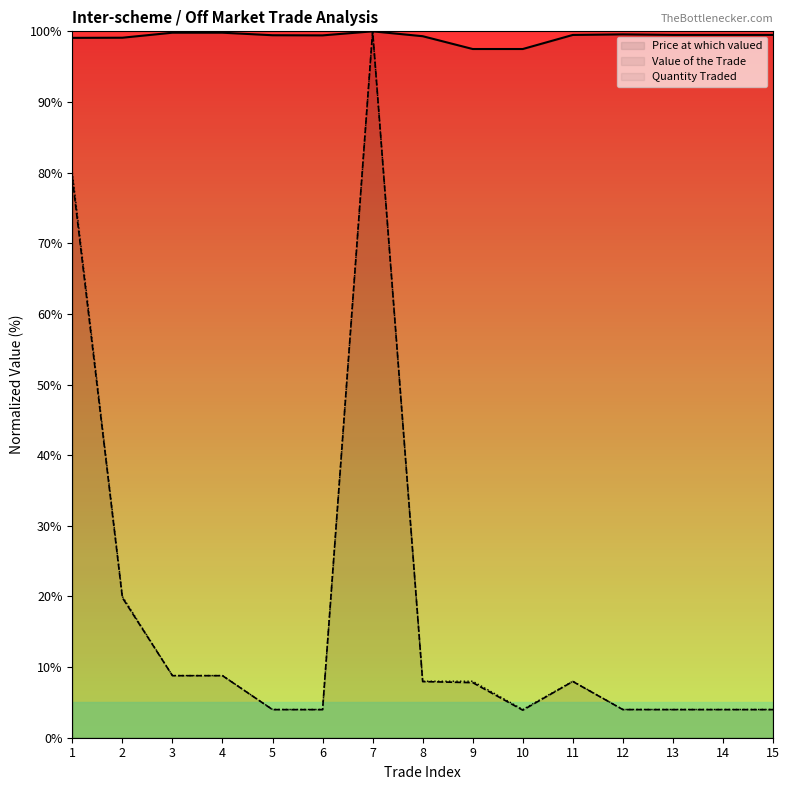

Is it true that Quantity Traded equals 8.8 at 4?

True